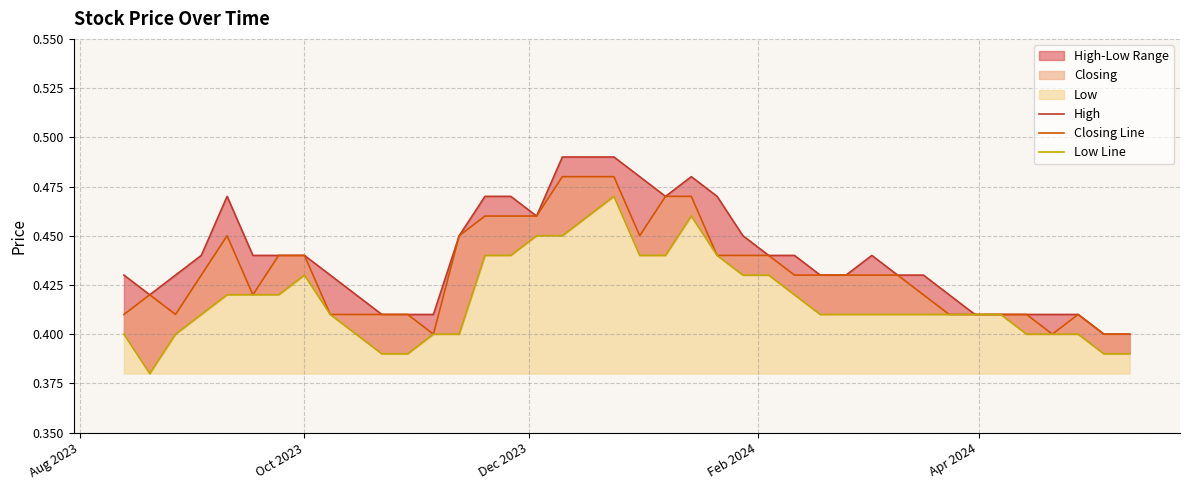

What is the difference between the maximum and minimum values in the High series?

0.1